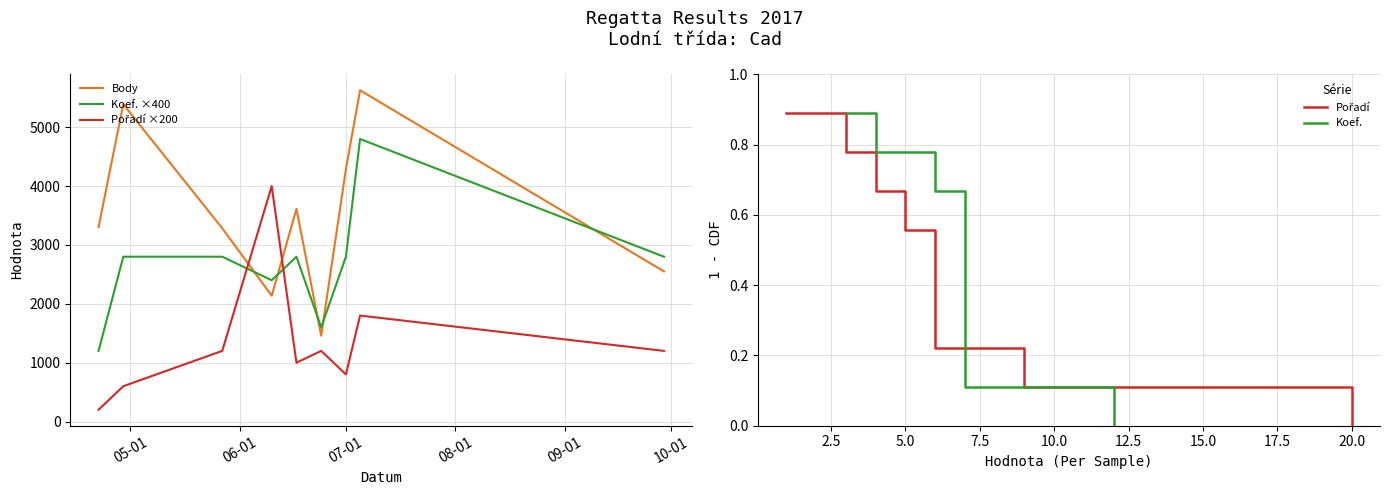

What are all the series names shown in the legend?

Body, Koef. ×400, Pořadí ×200, Pořadí, Koef.